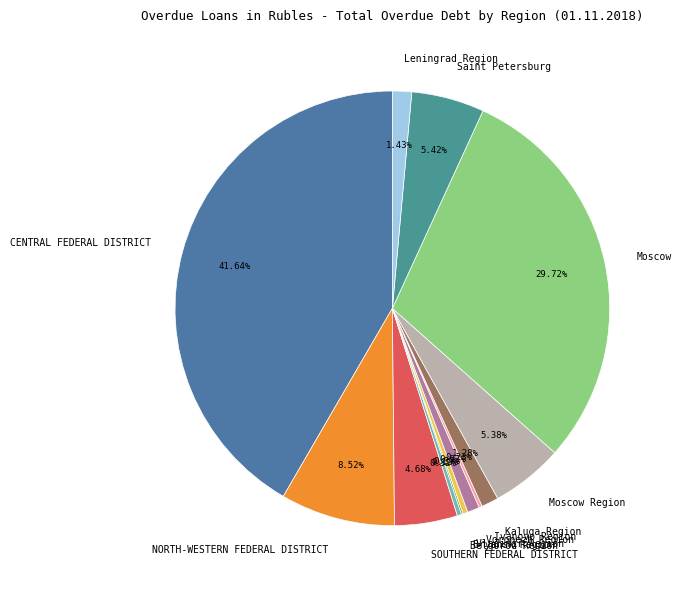

What is the largest slice in the pie chart?

CENTRAL FEDERAL DISTRICT